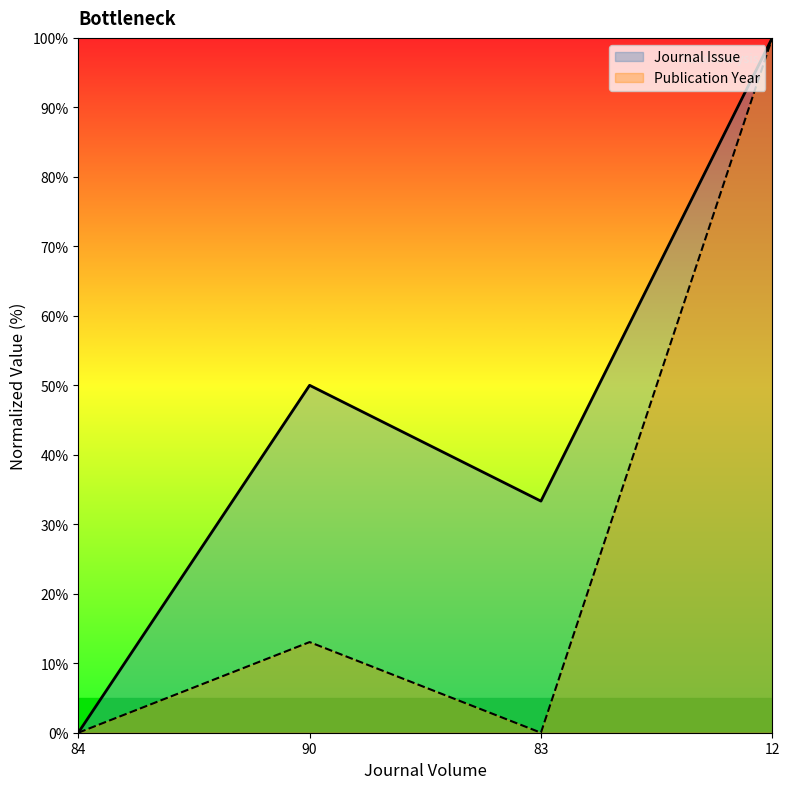

What are all the series names shown in the legend?

Journal Issue, Publication Year